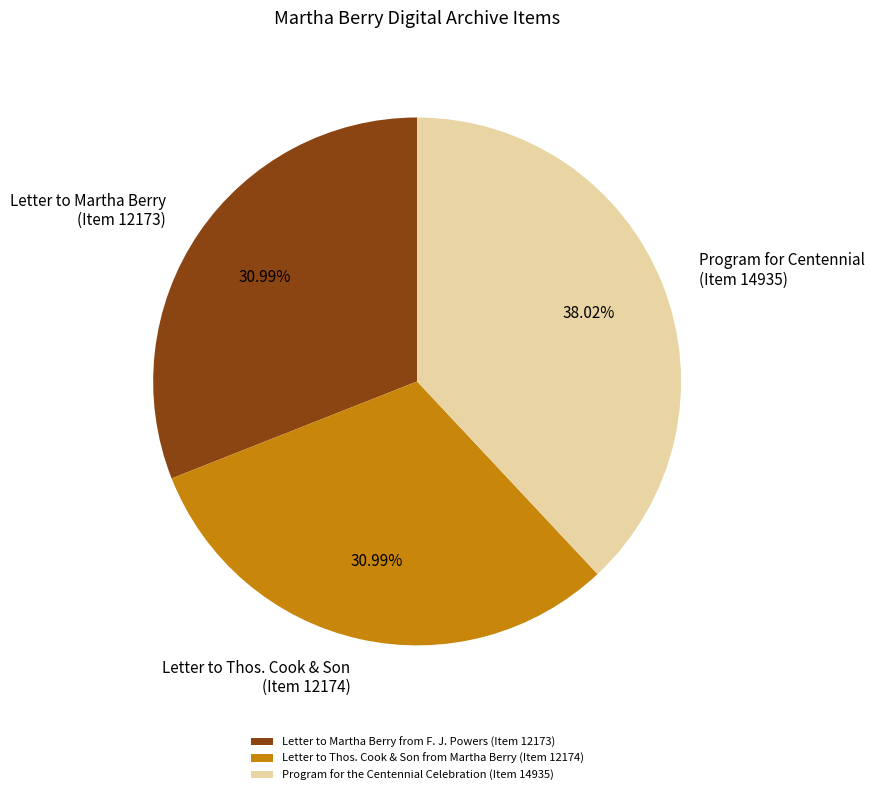

How many slices are in this pie chart?

3